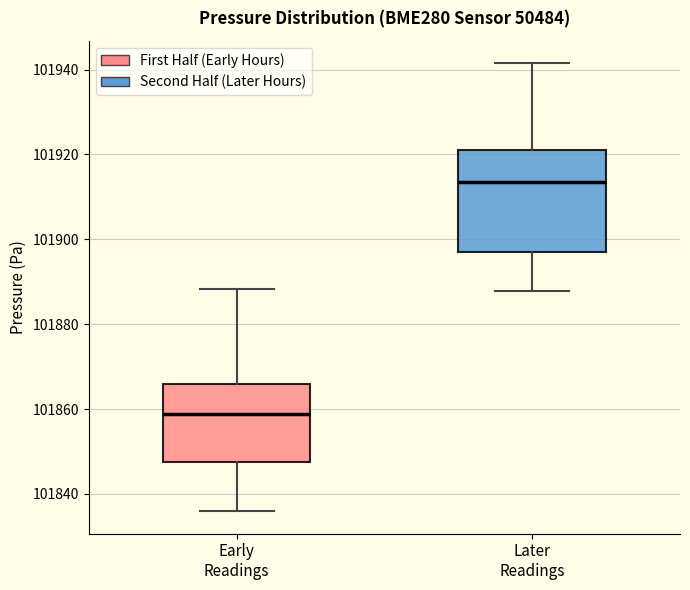

Comparing the boxes themselves (not the whiskers), which one is the tallest?

Later Readings